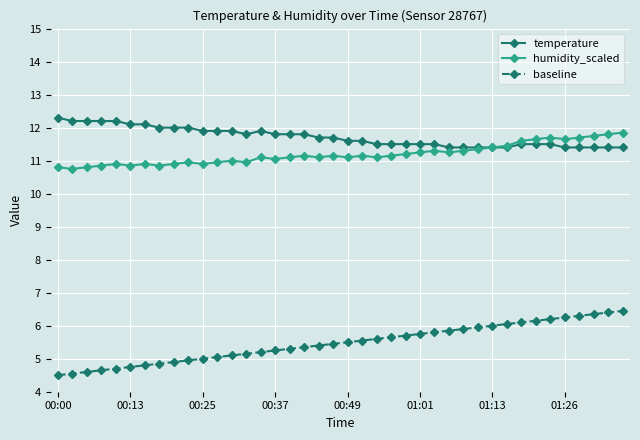

Does the chart display data point markers on the line(s)?

Yes